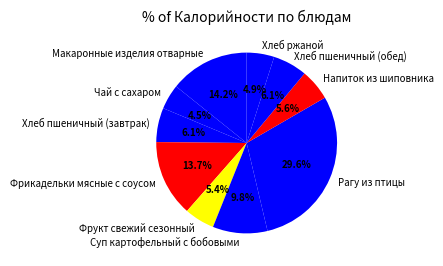

Which category has the biggest portion of the pie?

Рагу из птицы